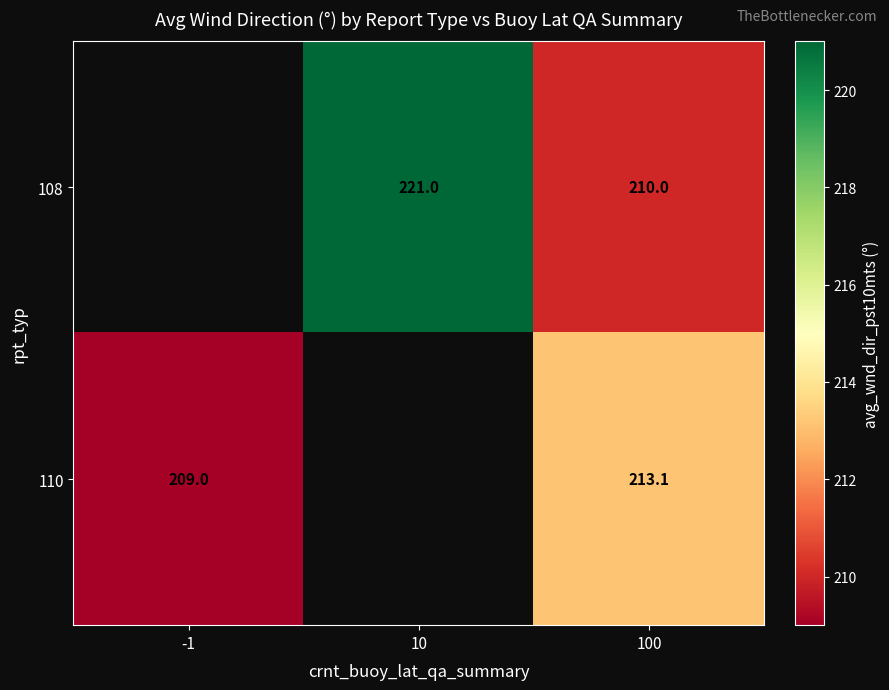

What is the total value across all series at 100?

423.1